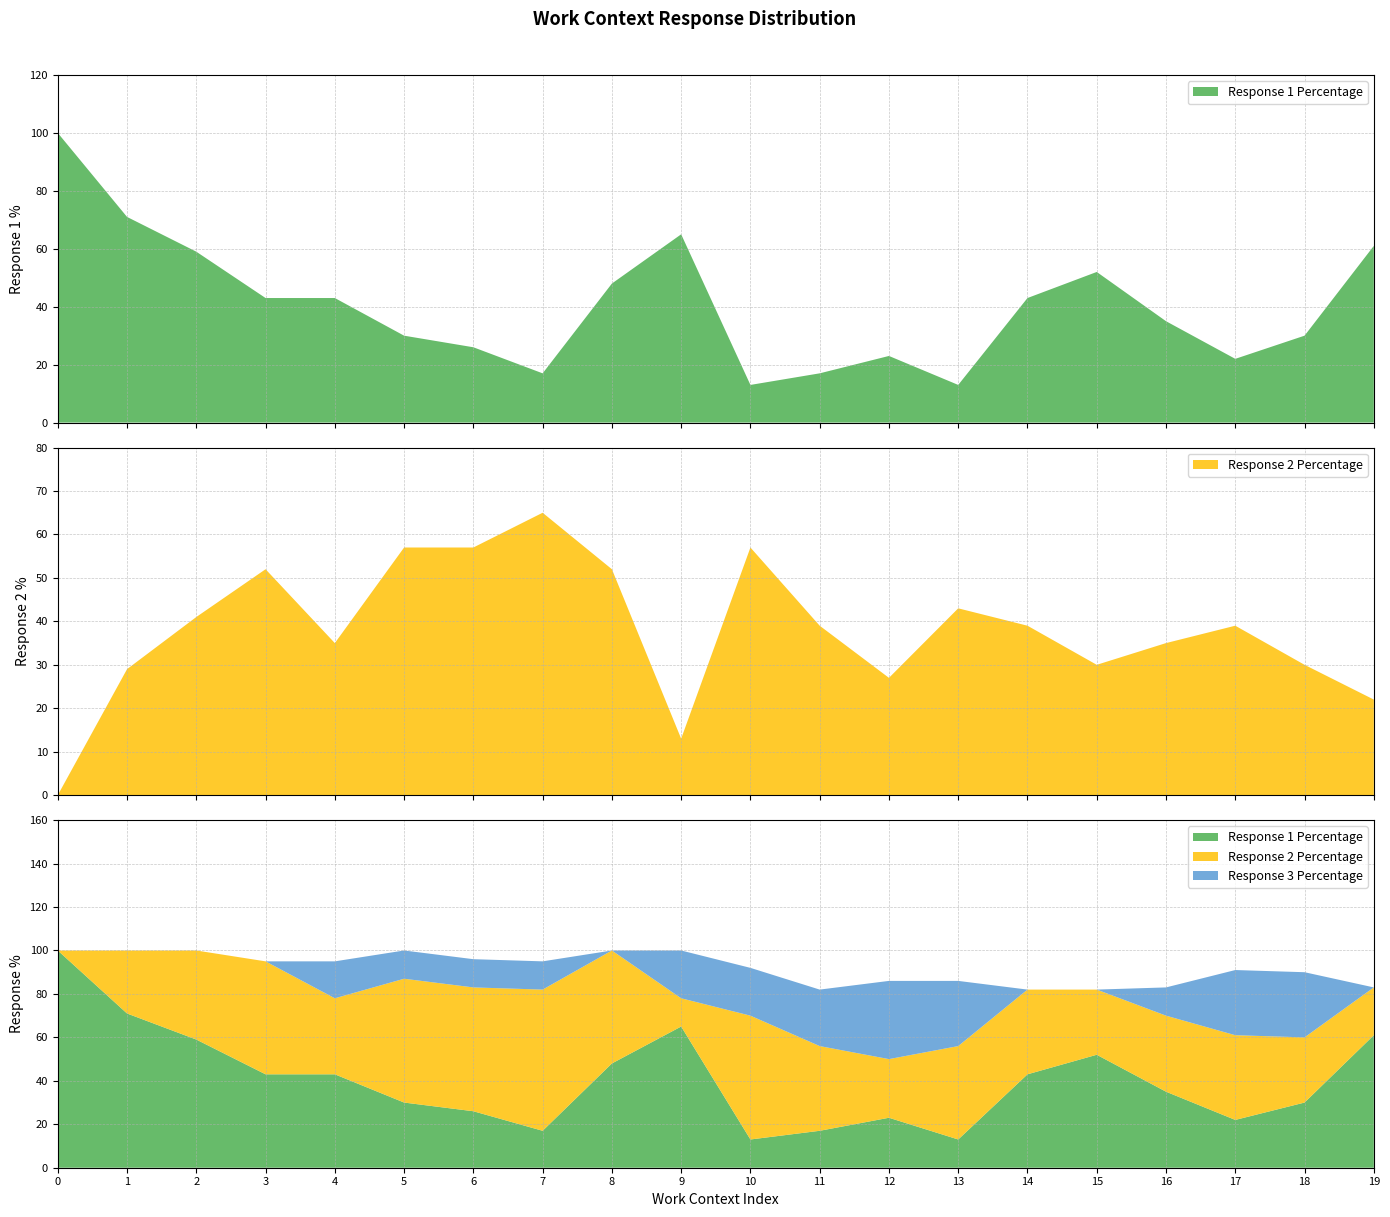

Reading left to right, extract all data points from this chart.

Response 1 Percentage: 100	71	59	43	43	30	26	17	48	65	13	17	23	13	43	52	35	22	30	61
Response 2 Percentage: 0	29	41	52	35	57	57	65	52	13	57	39	27	43	39	30	35	39	30	22
Response 3 Percentage: 0	0	0	0	17	13	13	13	0	22	22	26	36	30	0	0	13	30	30	0